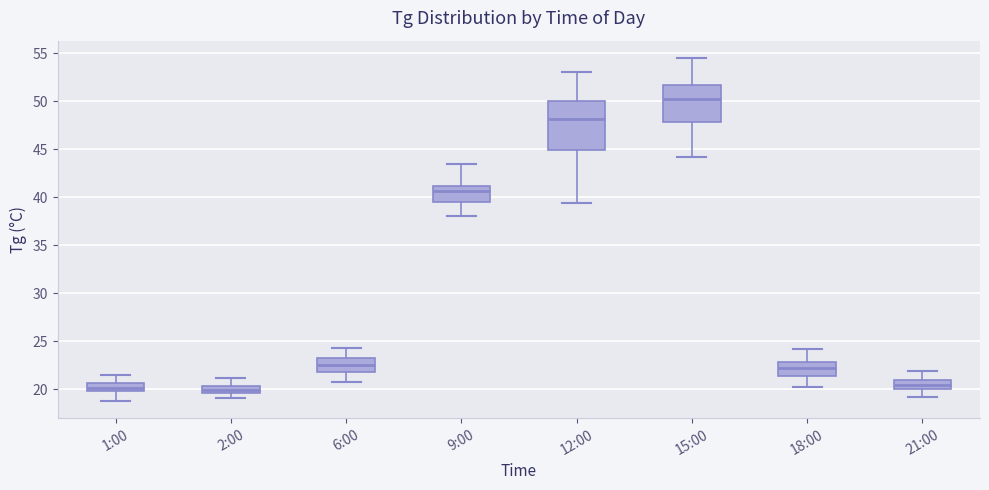

Reading left to right, transcribe this box plot: for each box, give where its median line is, the range the box spans, and where its two whiskers end, as read against the y-axis. The values are not printed on the chart, so give them approximately, as read against the axis.

1:00: median 20.0 (inside the box), box 20.0 to 20.5, whiskers 19.0 to 21.5
2:00: median 20.0, box 19.5 to 20.5, whiskers 19.0 to 21.0
6:00: median 22.5, box 22.0 to 23.5, whiskers 21.0 to 24.5
9:00: median 40.5, box 39.5 to 41.0, whiskers 38.0 to 43.5
12:00: median 48.0, box 45.0 to 50.0, whiskers 39.5 to 53.0
15:00: median 50.0, box 48.0 to 51.5, whiskers 44.0 to 54.5
18:00: median 22.0, box 21.5 to 23.0, whiskers 20.5 to 24.0
21:00: median 20.5, box 20.0 to 21.0, whiskers 19.0 to 22.0